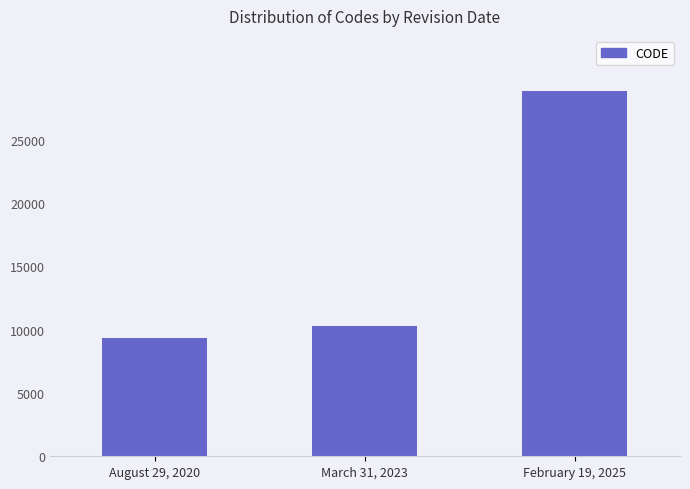

Rank the categories by value from highest to lowest.

February 19, 2025, March 31, 2023, August 29, 2020